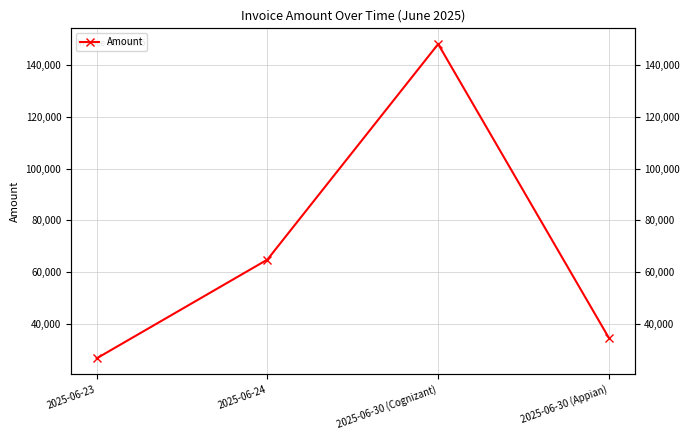

True or false: there are more than 0 points higher than both neighbors.

True